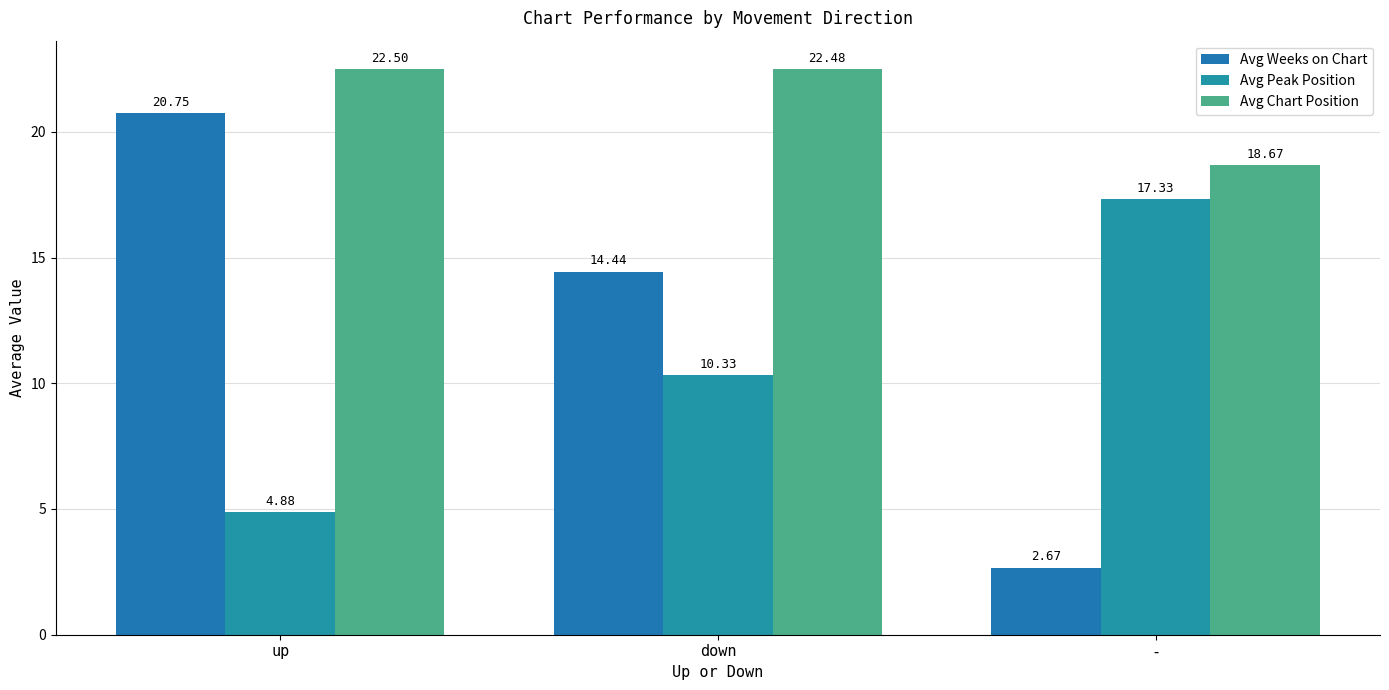

Count the number of data series in this chart.

3